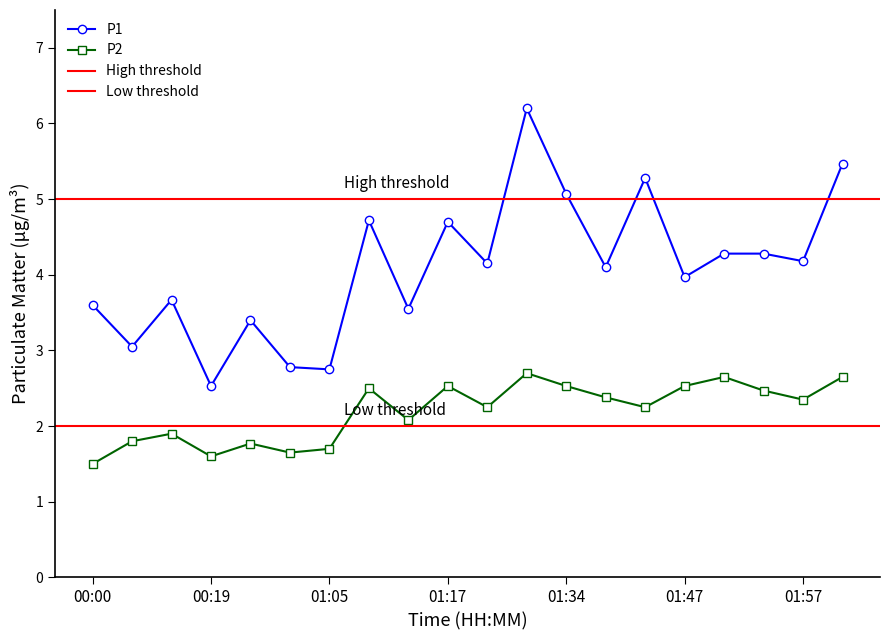

What is the total value across all series at 01:23?

6.4